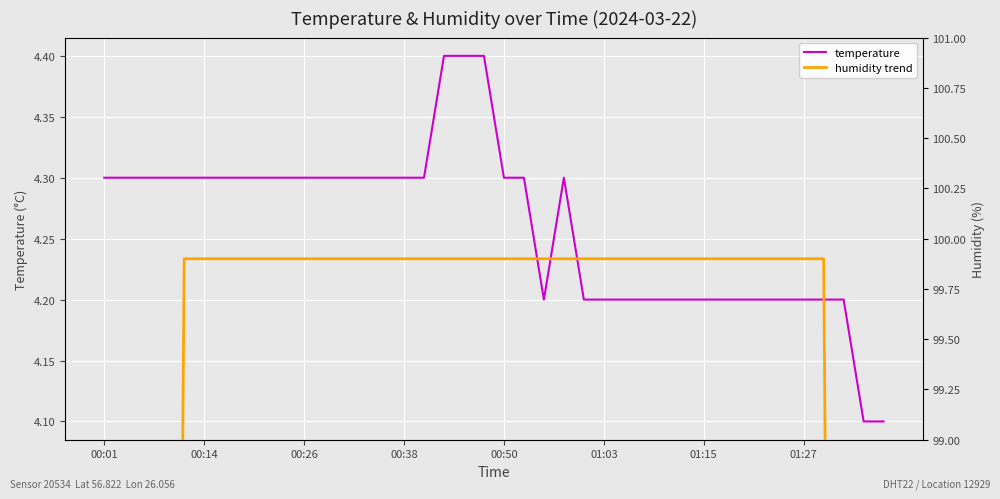

True or false: temperature and humidity trend cross at least once.

False